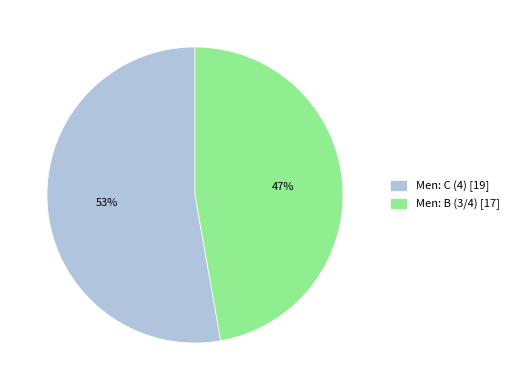

Does any single category account for the majority?

Yes